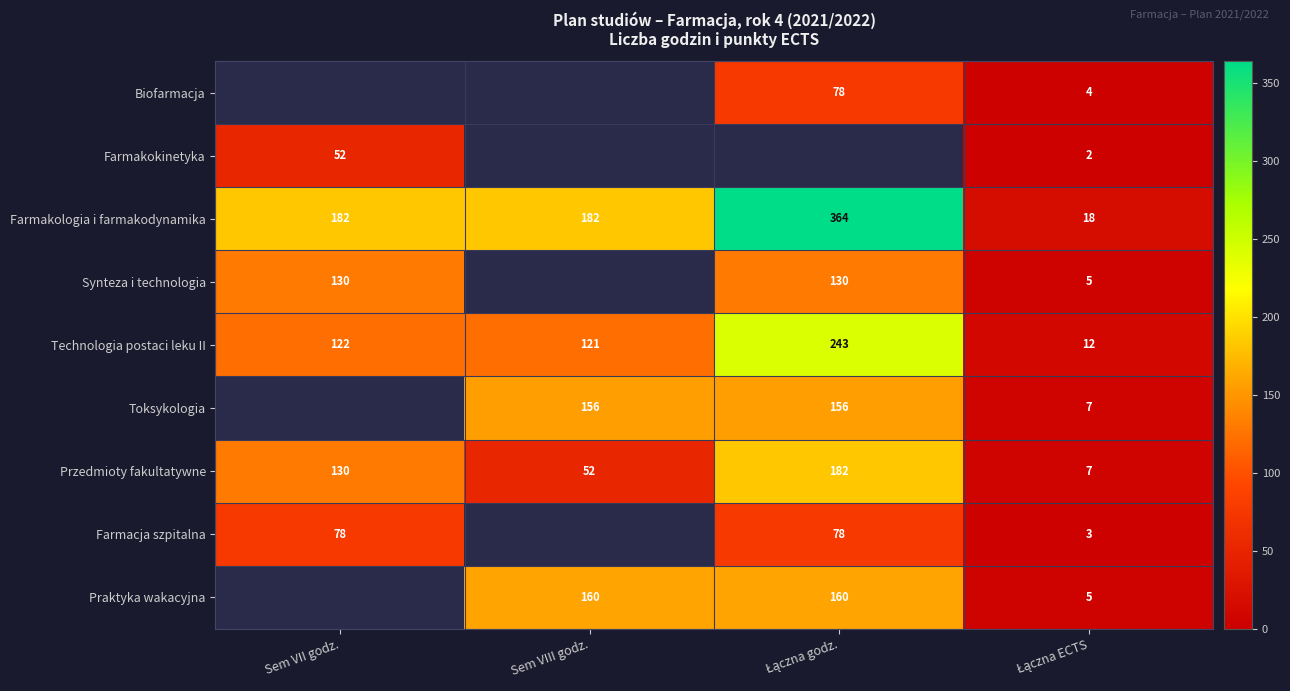

Count the number of data series in this chart.

9